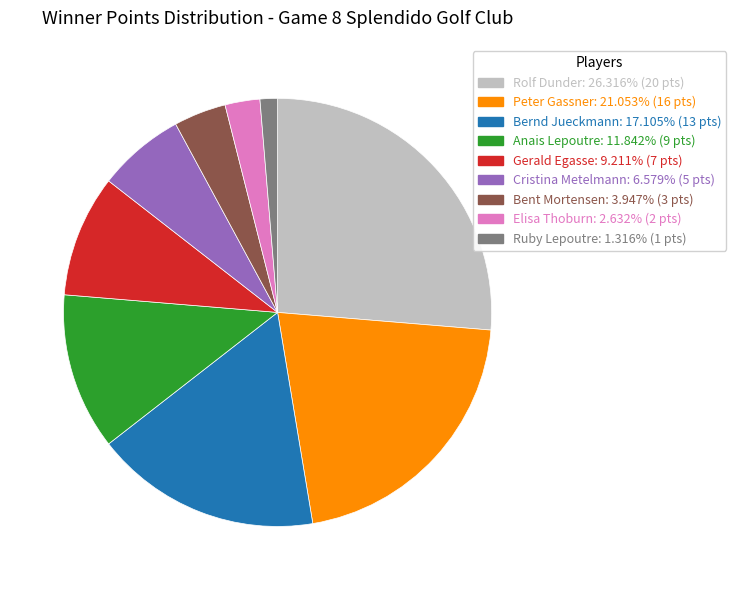

Approximately how many times larger is the value at Cristina Metelmann: 6.579% (5 pts) compared to Gerald Egasse: 9.211% (7 pts)?

0.7